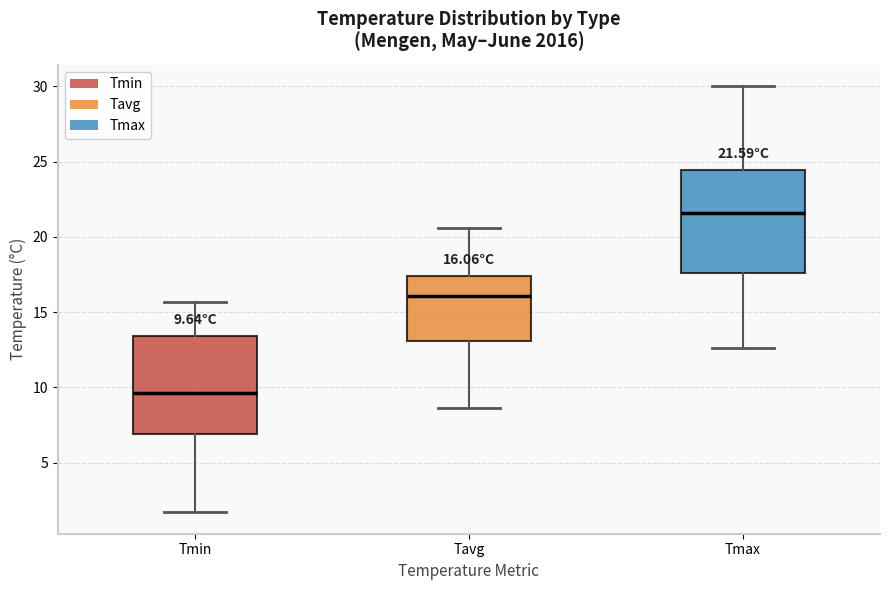

Which box's median line is the highest?

Tmax